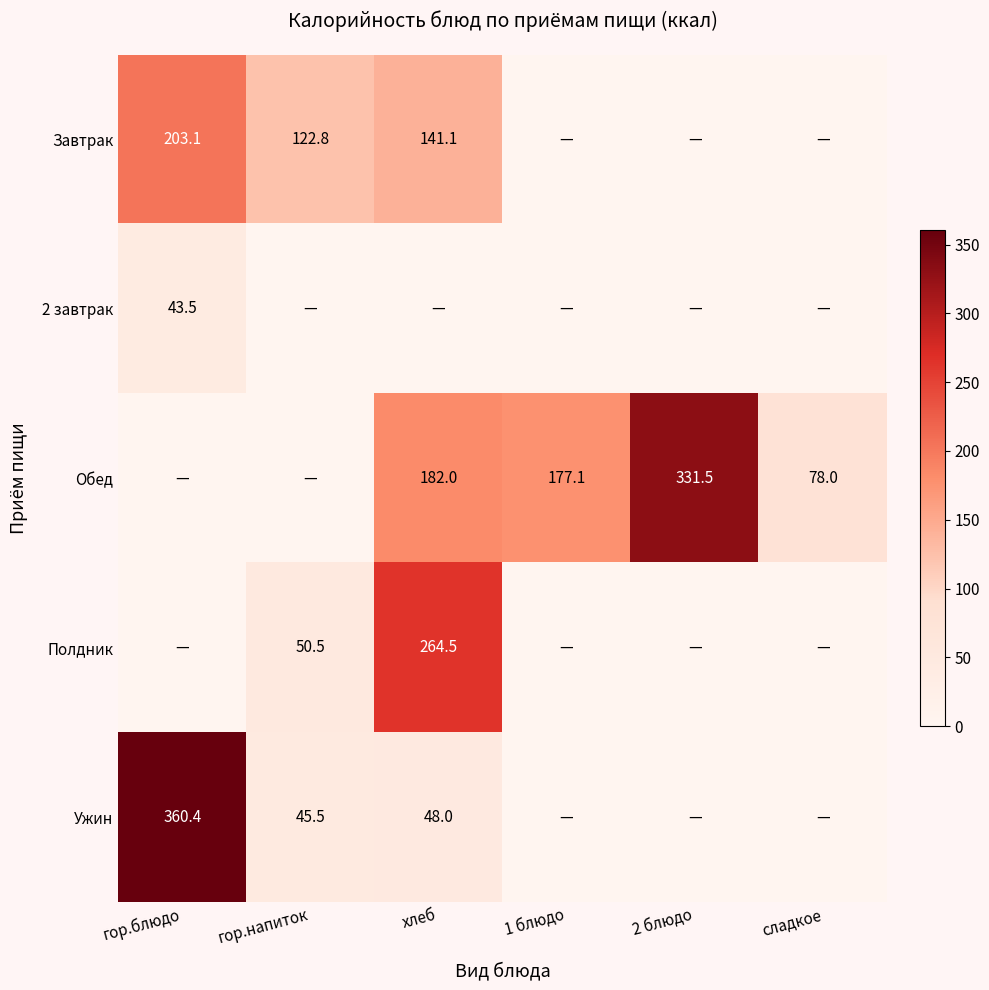

True or false: Обед has a value of 182.0 at хлеб.

True